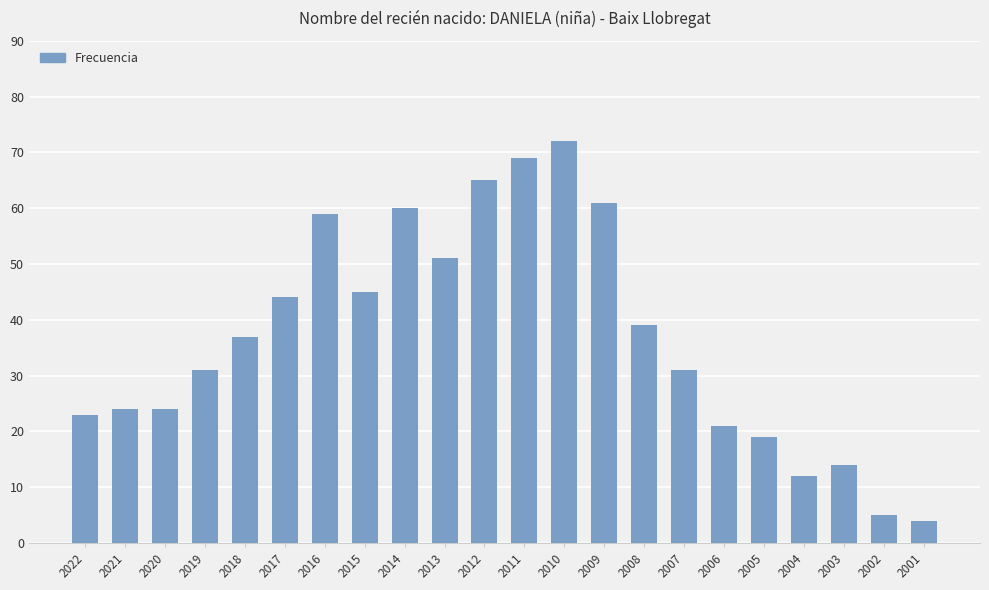

How many series are shown in this chart?

1